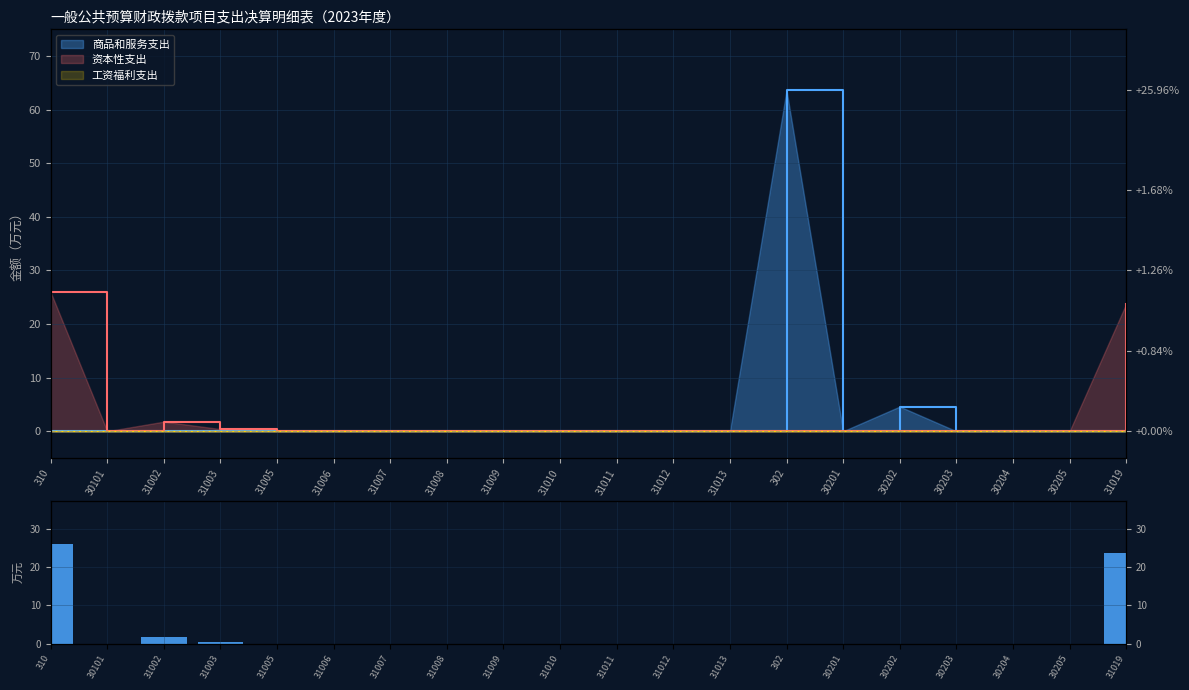

How many bars are there in total?

20